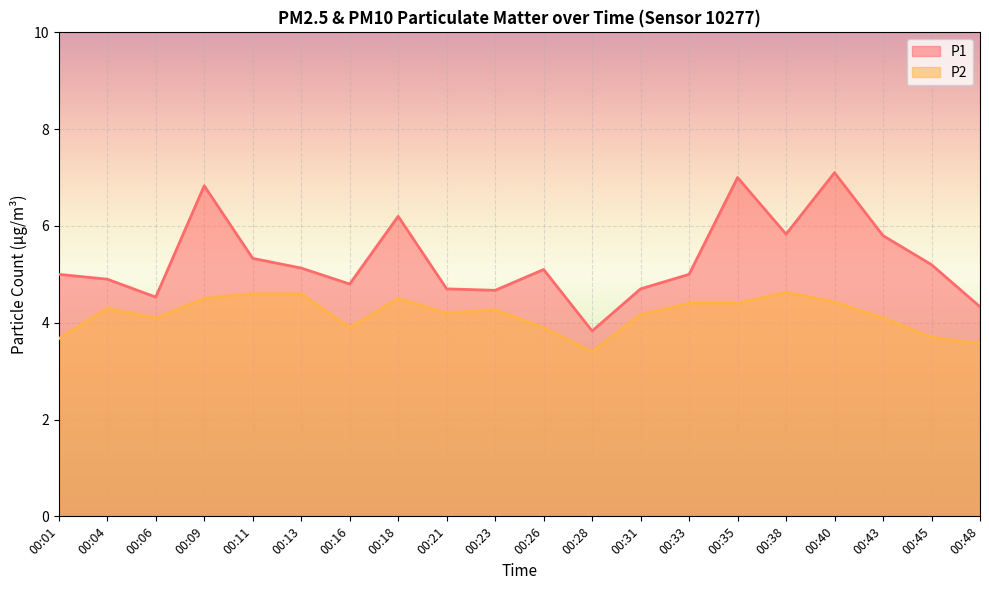

Count the number of data series in this chart.

2